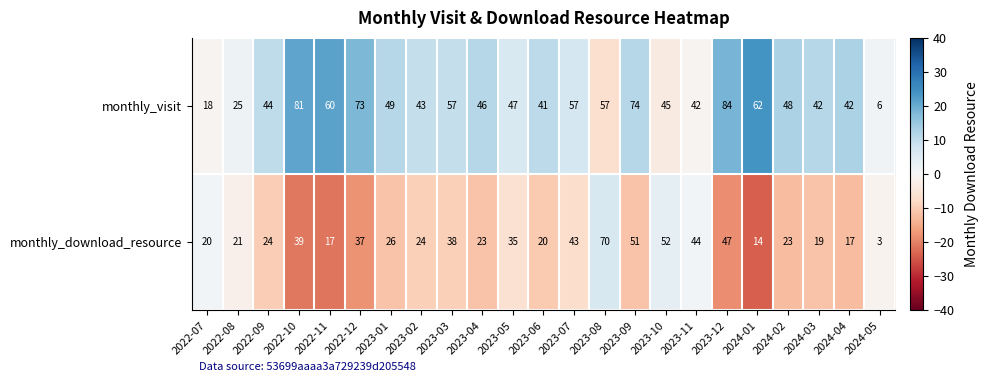

Read the monthly_visit value at 2022-12, to the nearest 10.

70